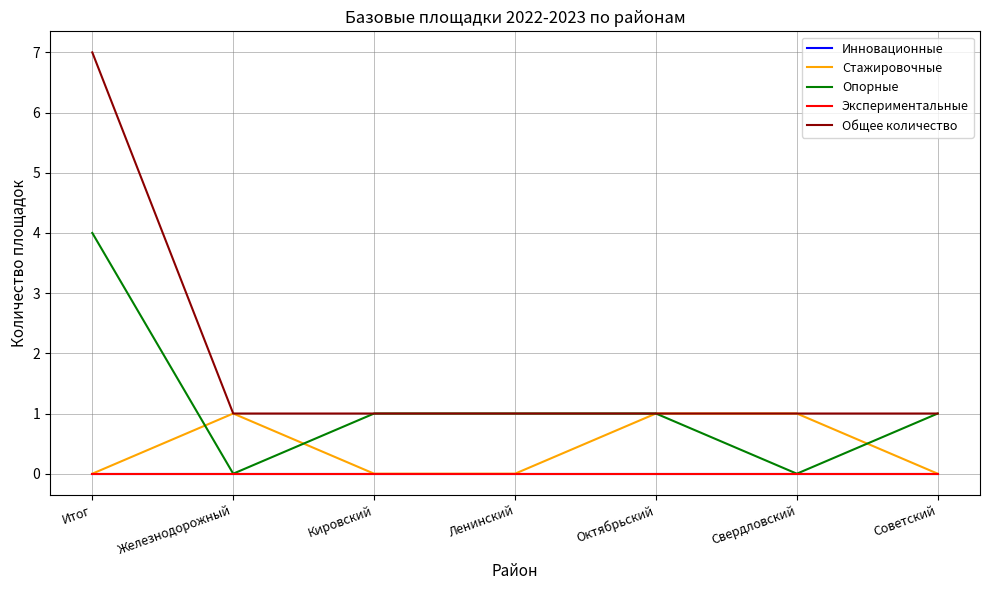

What is the label of the 3rd point from the left?

Кировский